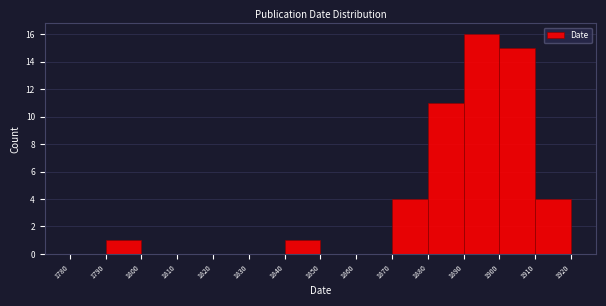

Reading left to right, list every bar in this chart as the range it spans on the x-axis followed by its height. The values are not printed on the chart, so give them approximately, as read against the axis.

1780 to 1790: 0
1790 to 1800: 1
1800 to 1810: 0
1810 to 1820: 0
1820 to 1830: 0
1830 to 1840: 0
1840 to 1850: 1
1850 to 1860: 0
1860 to 1870: 0
1870 to 1880: 4
1880 to 1890: 11
1890 to 1900: 16
1900 to 1910: 15
1910 to 1920: 4